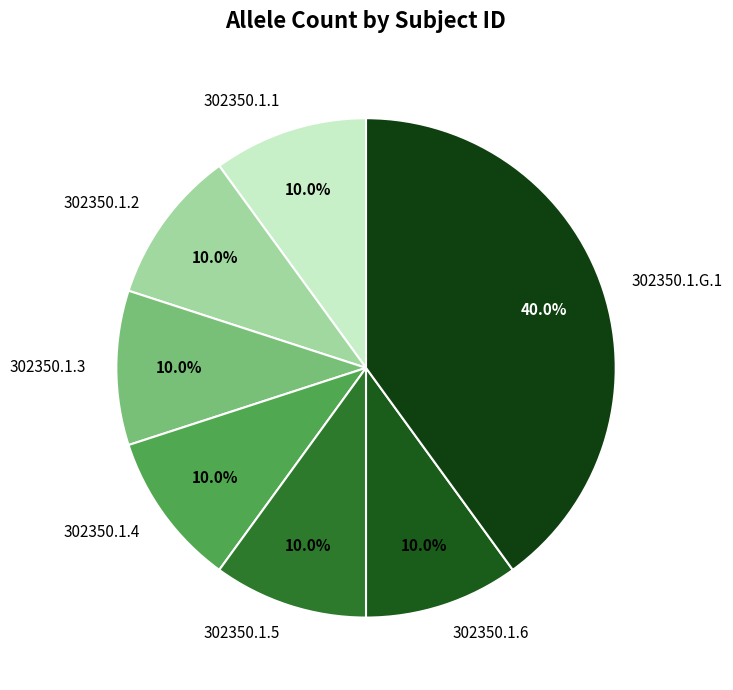

Which slice is the largest?

302350.1.G.1